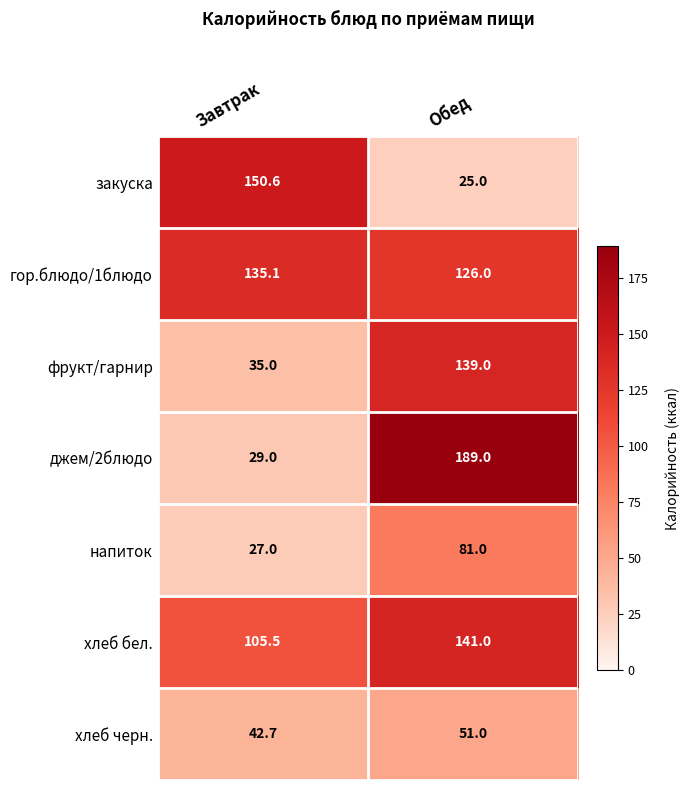

Which series has the largest total across all categories?

гор.блюдо/1блюдо